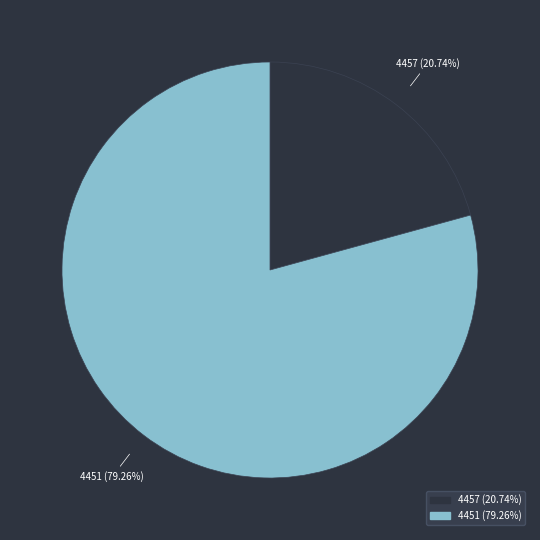

Rank the categories by value from lowest to highest.

4457, 4451